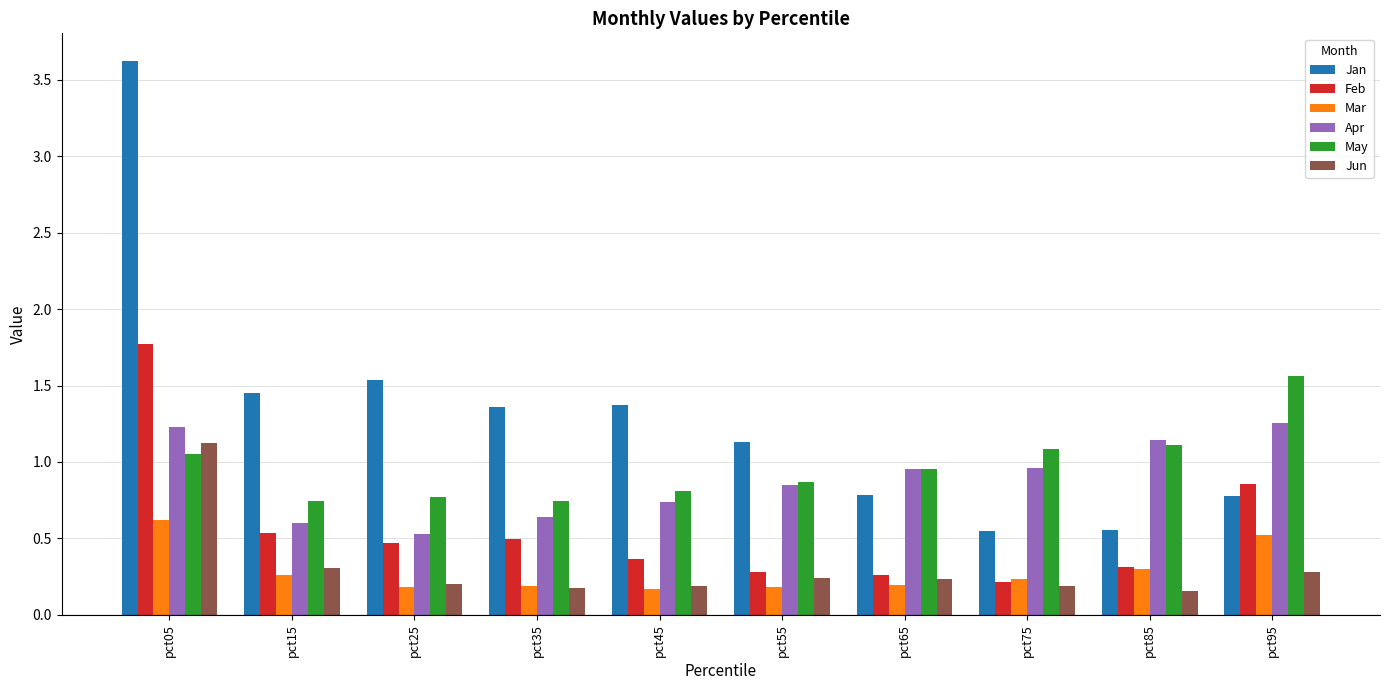

Which series has the largest total across all categories?

Jan